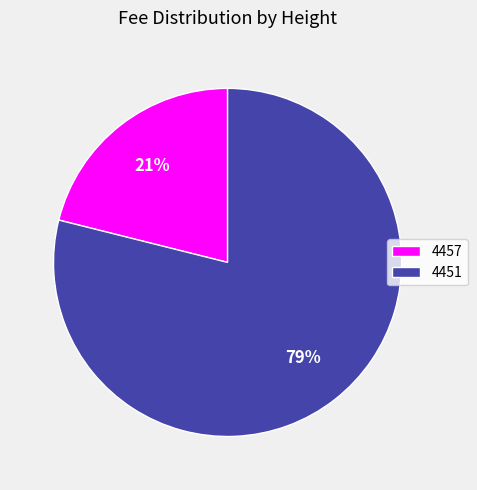

Is 4451 the majority of the pie?

Yes